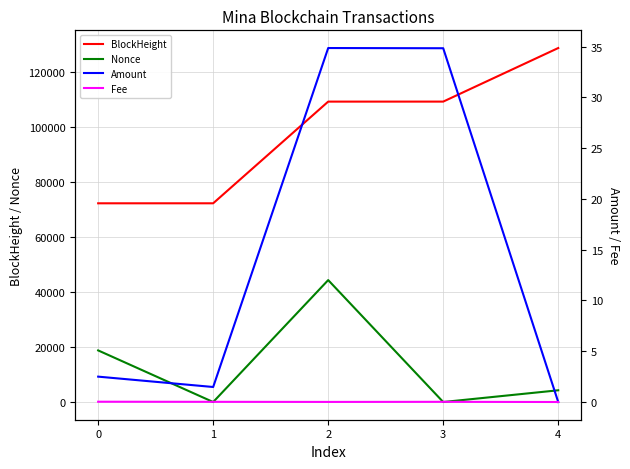

Which series changed the most between 0 and 3?

BlockHeight